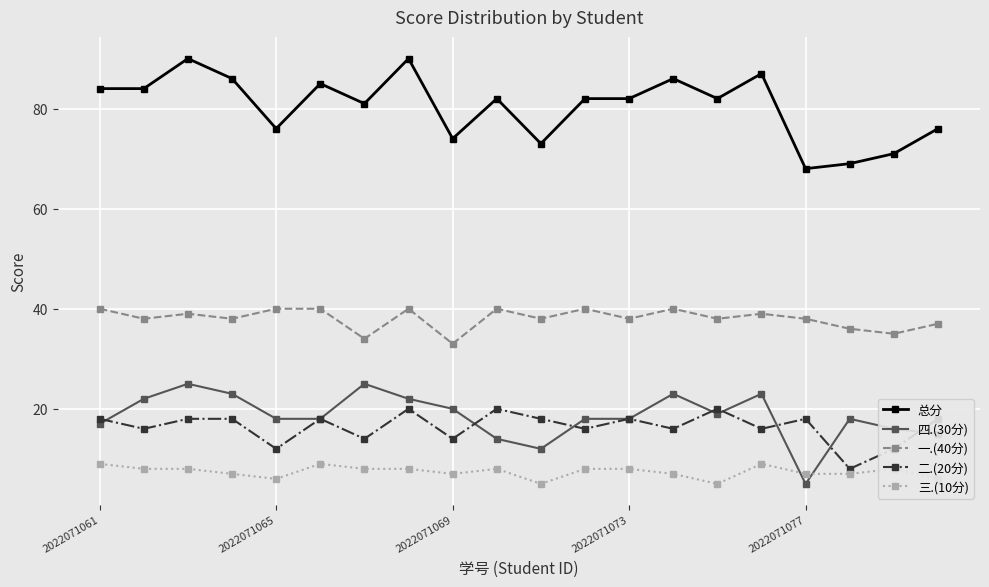

How many lines are shown in the chart?

5